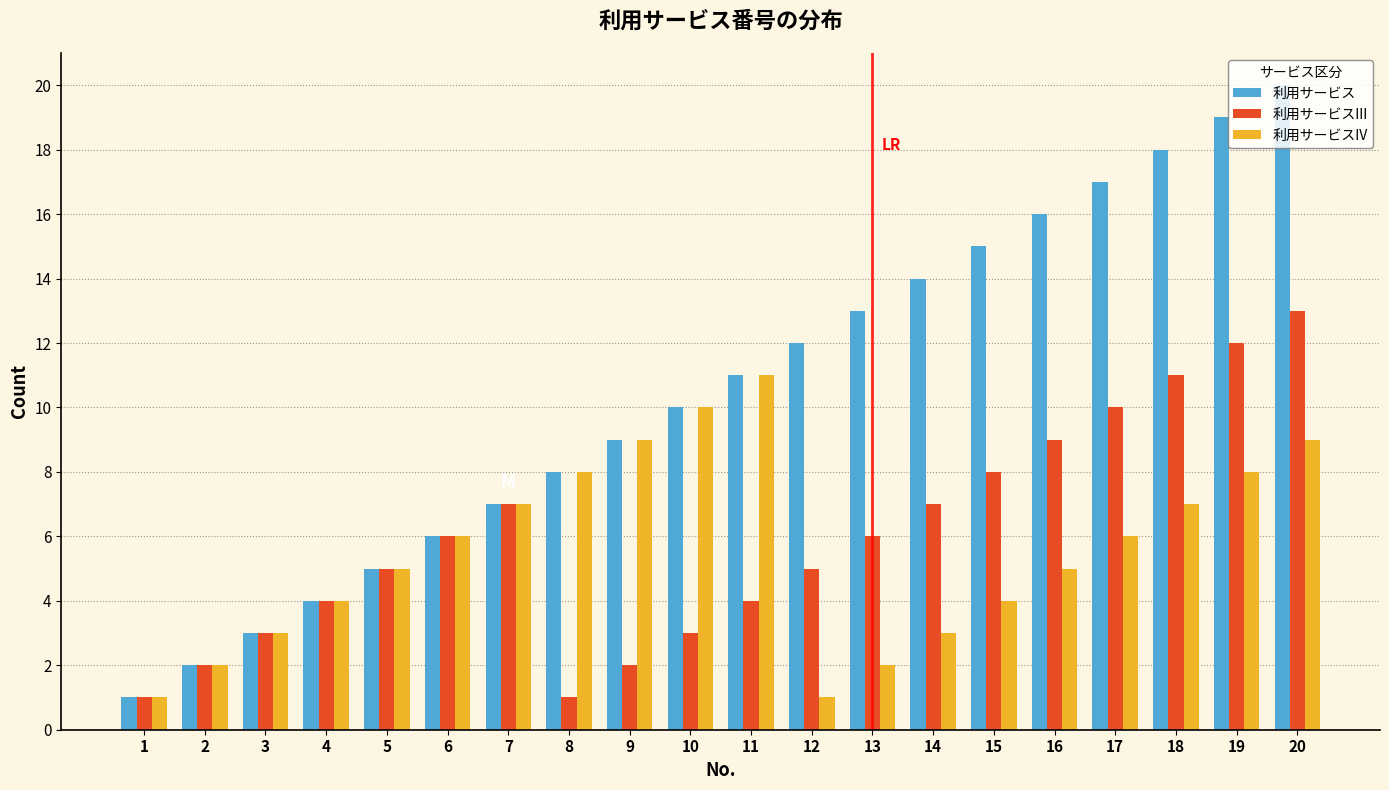

The 利用サービスIII series shows 1 at 2. True or false?

False